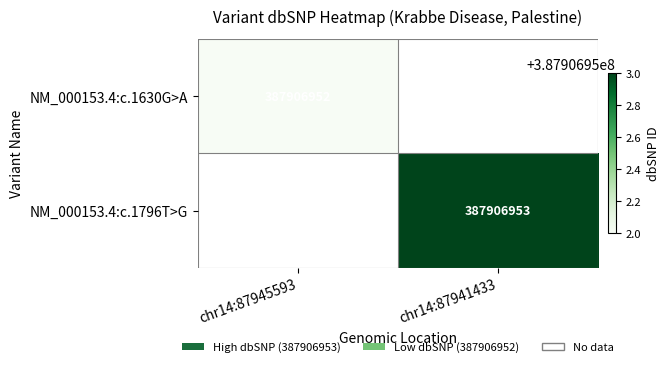

How many data points does each series have?

2